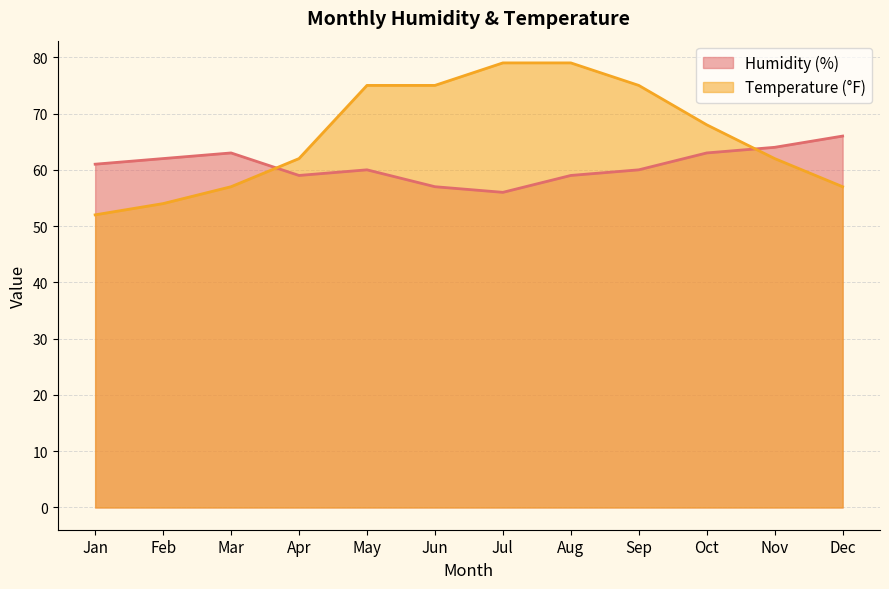

How many Humidity (%) values are between 59 and 63?

8